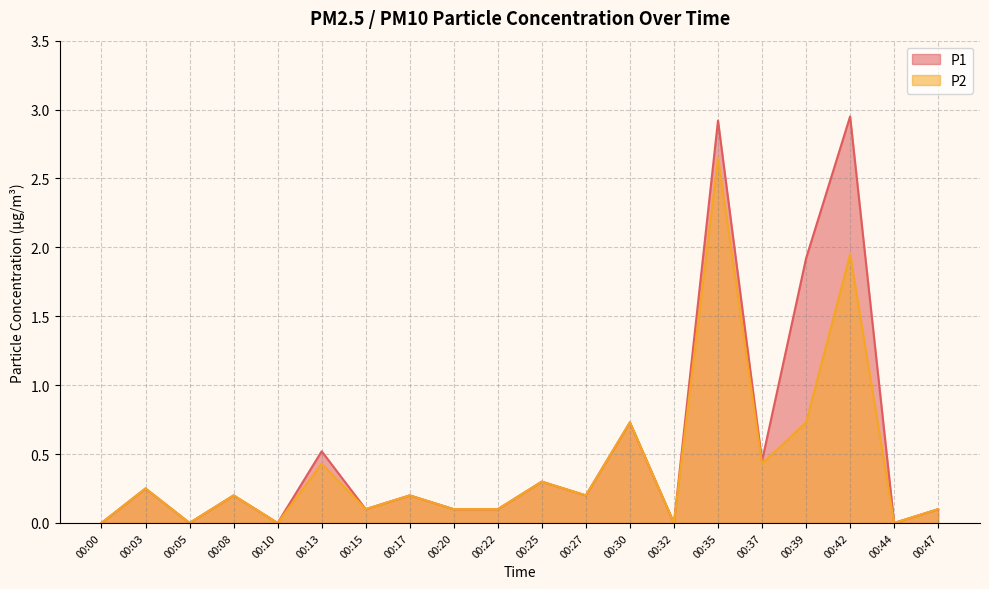

How many categories are shown in the chart?

20